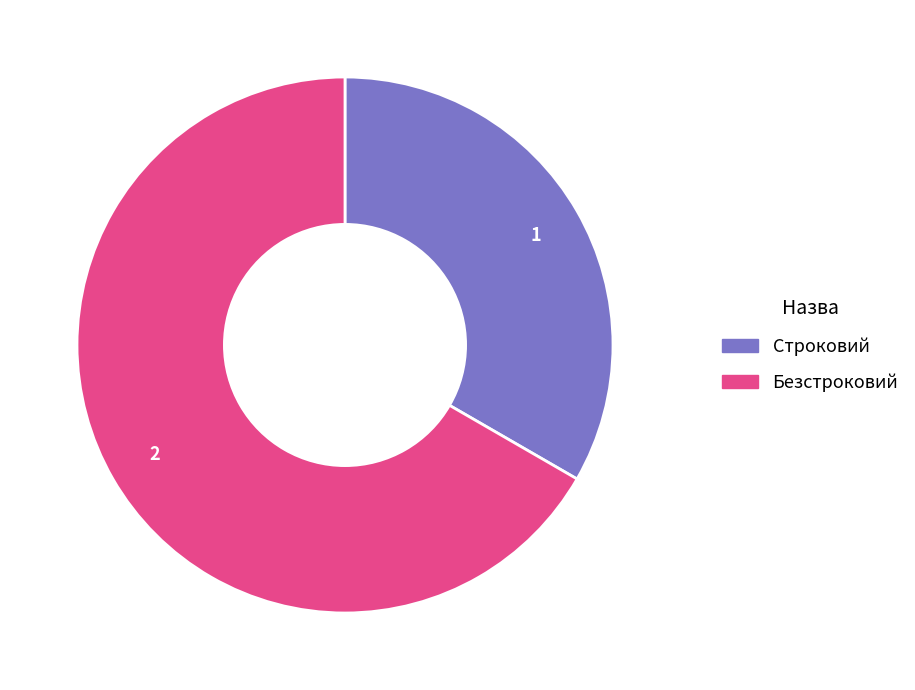

Which category has the smallest portion of the pie?

Строковий